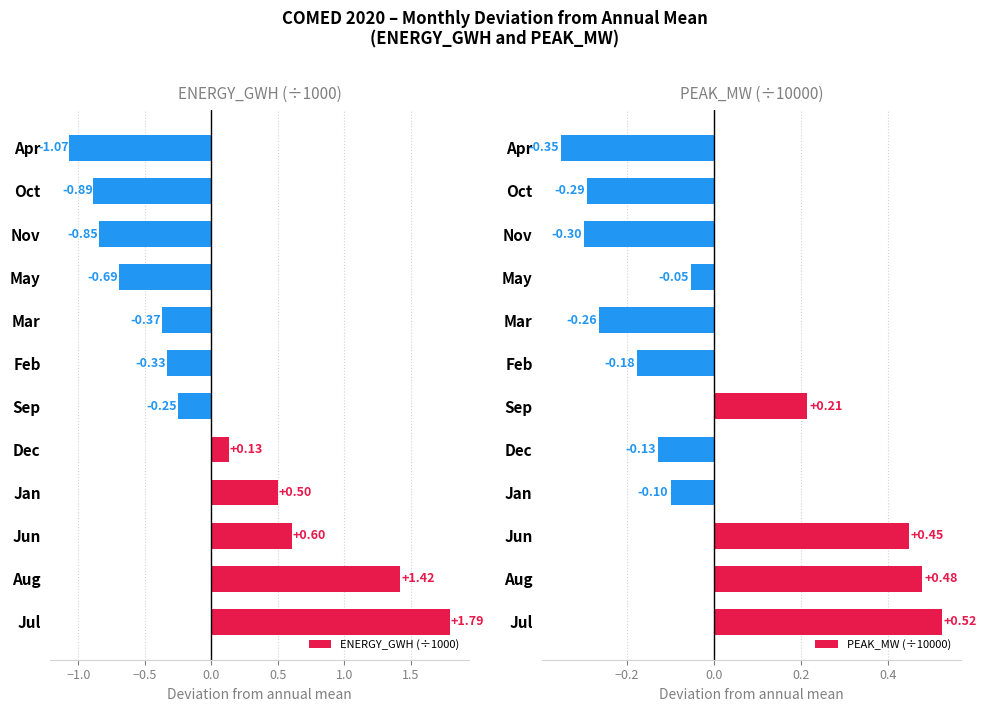

What is the difference between the second highest and minimum values in the ENERGY_GWH (÷1000) series?

2.5